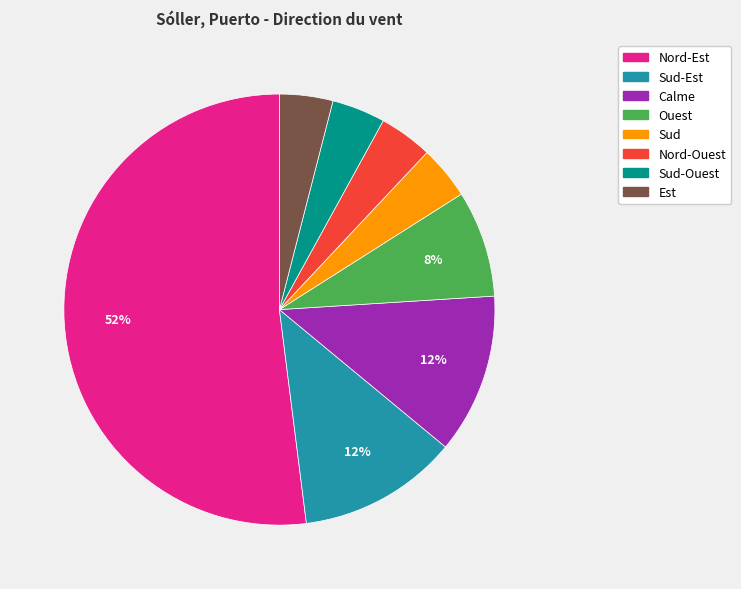

Does any single category account for the majority?

Yes